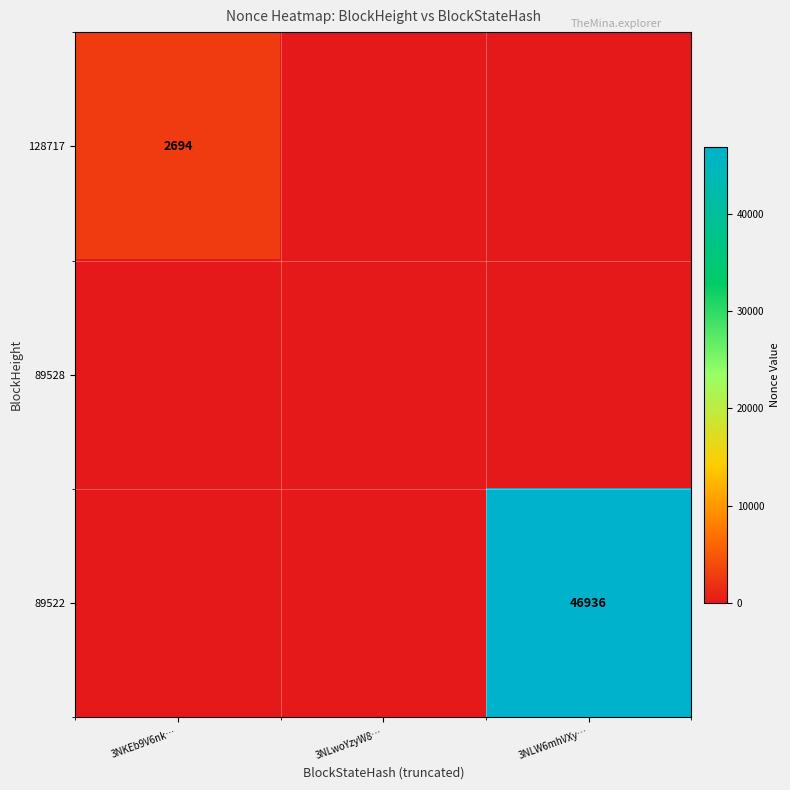

True or false: 128717 has a value of 3825 at 3NKEb9V6nk….

False